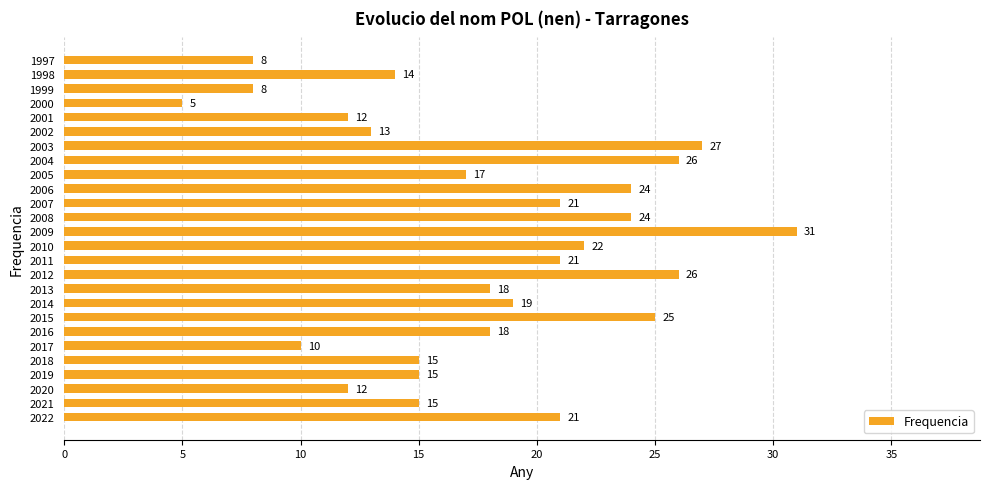

The value at 2001 is 12. True or false?

True